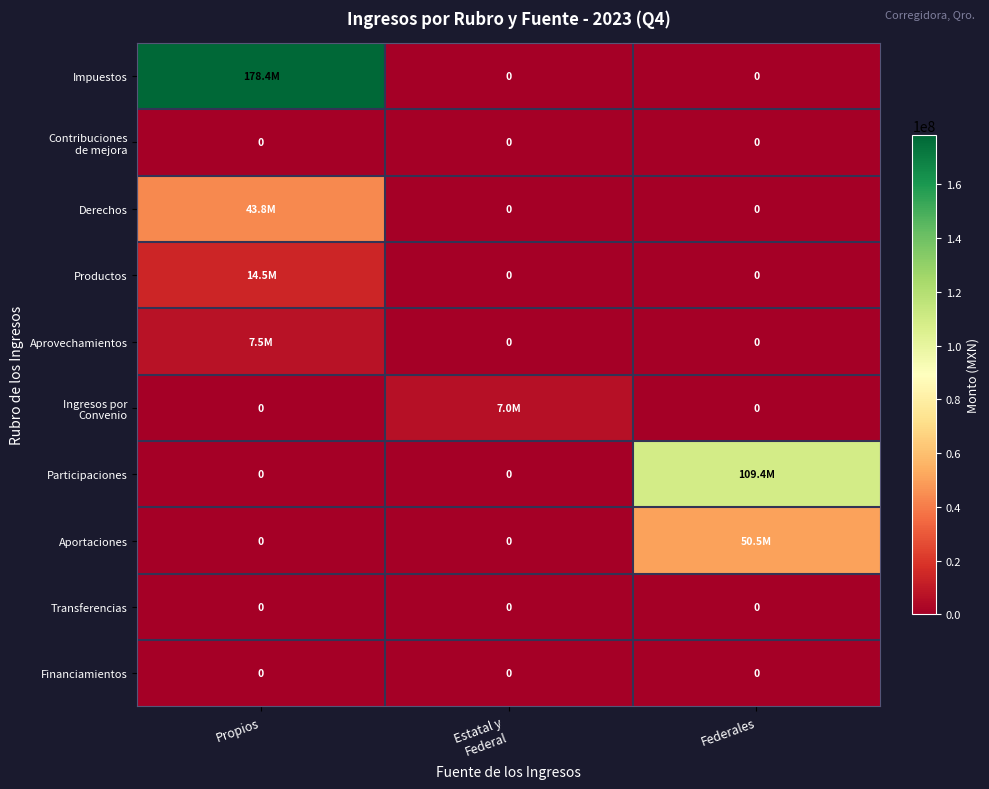

Which series has the largest range (max minus min)?

Impuestos